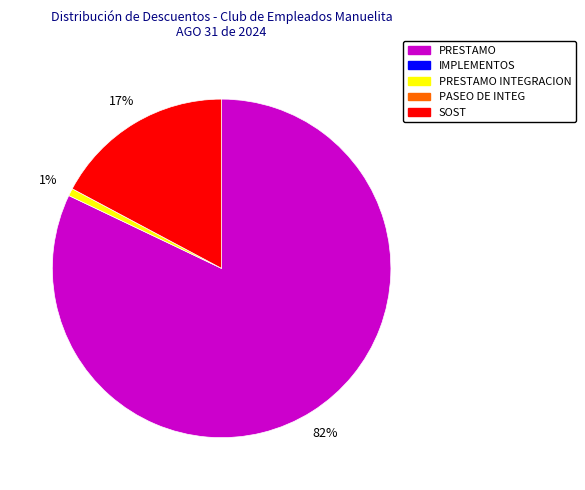

Is there any slice that represents more than half of the pie?

Yes